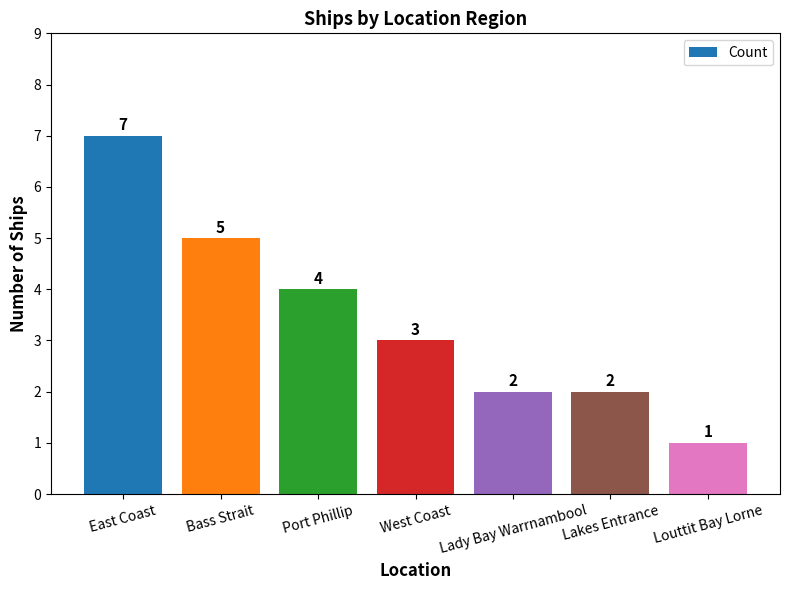

What is the difference between the second highest and second lowest values?

3